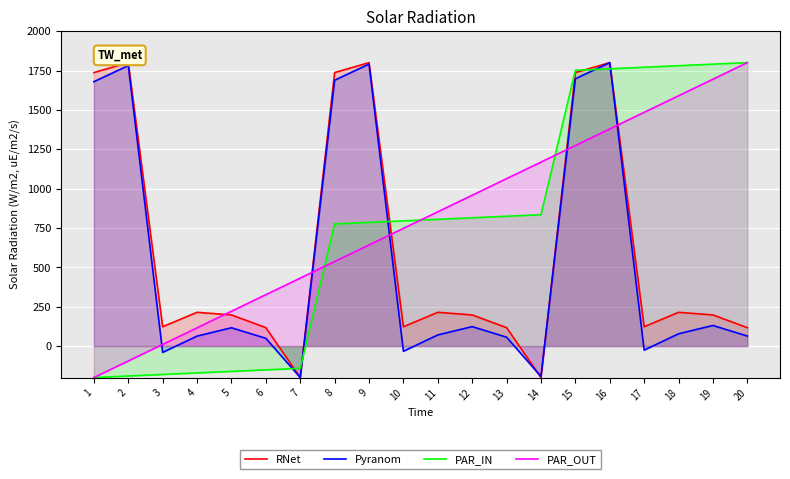

What is the minimum value for RNet?

-200.0